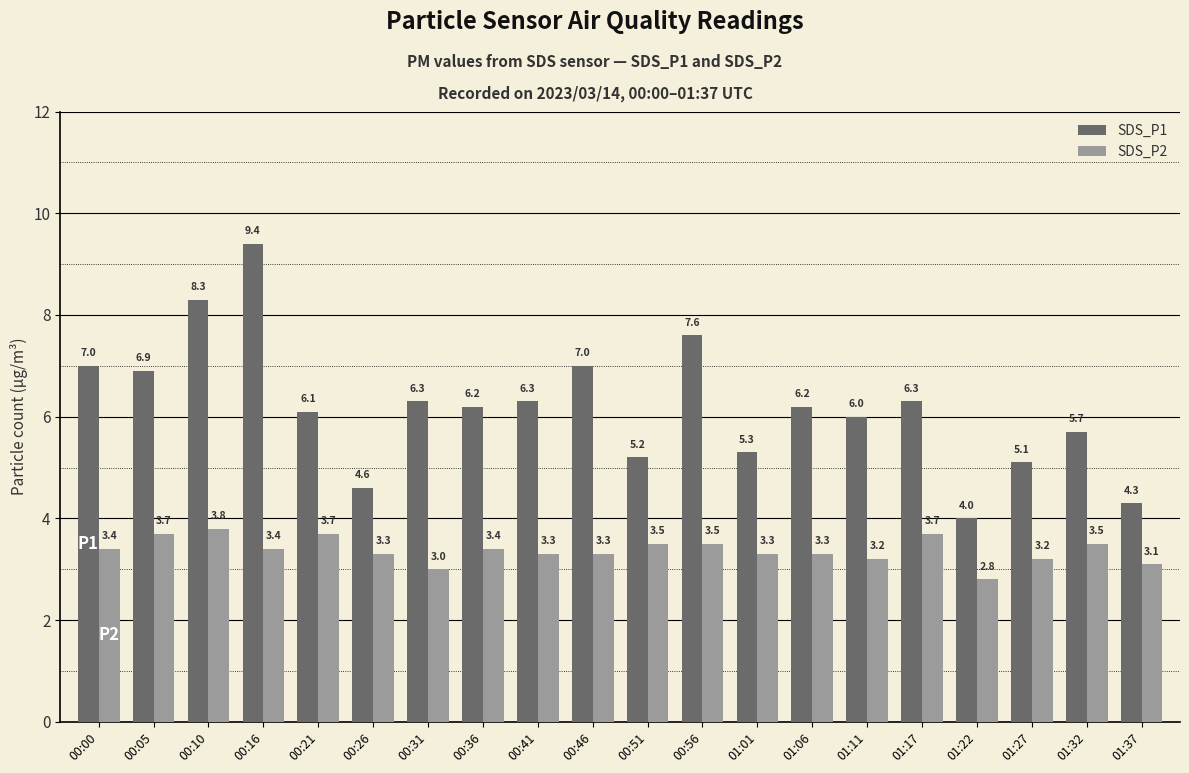

What is the greatest value displayed?

9.4